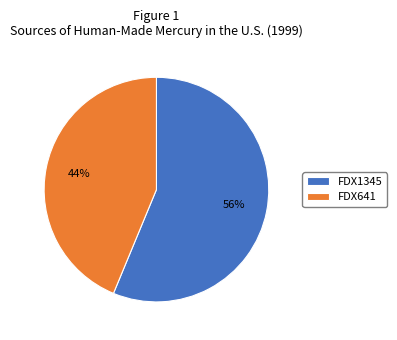

How many slices are in this pie chart?

2